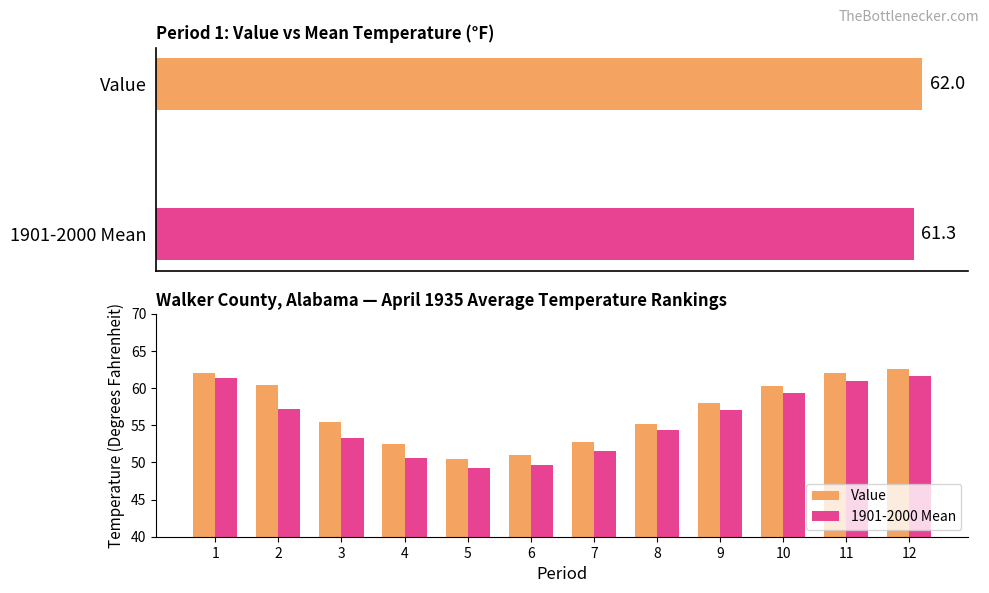

Is the value of 1901-2000 Mean at 8 greater than the value of Value at 5?

Yes